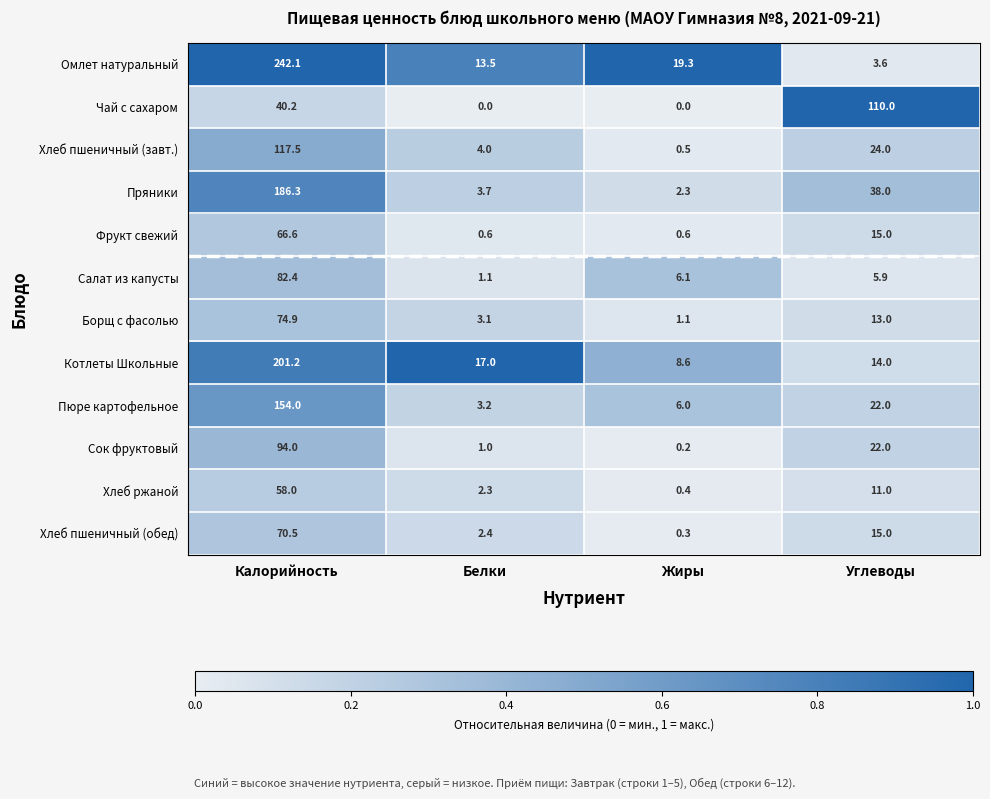

What is the total value across all series at Калорийность?

1387.7